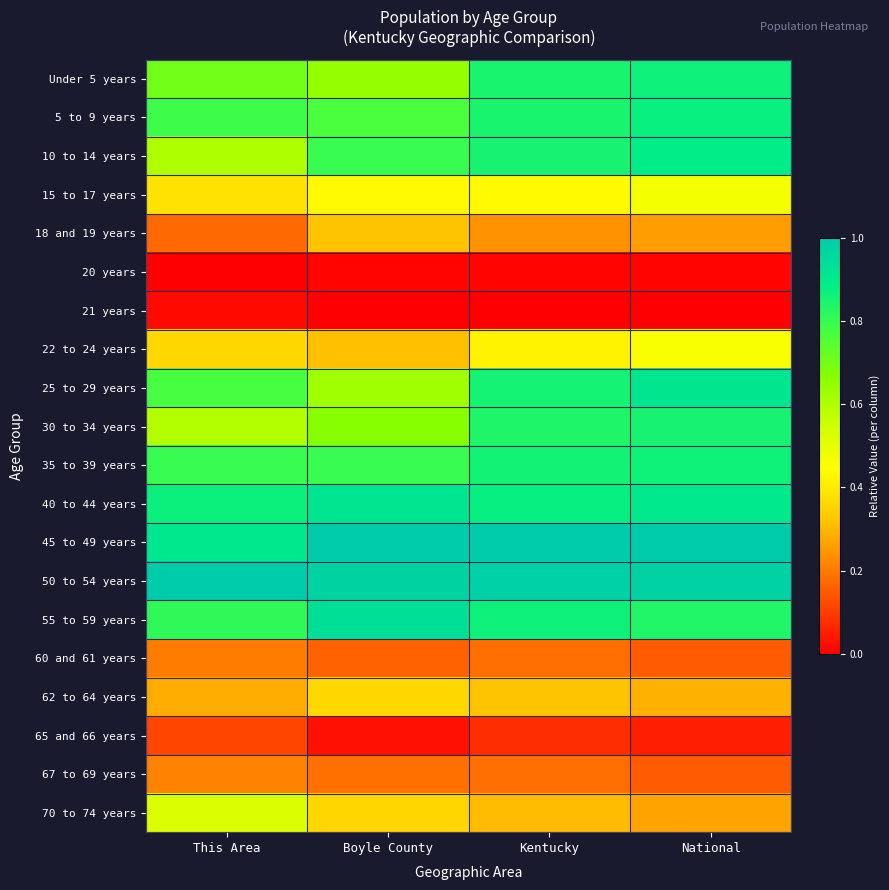

Rank the series by their maximum value, from lowest to highest.

20 years, 21 years, 65 and 66 years, 60 and 61 years, 67 to 69 years, 18 and 19 years, 62 to 64 years, 22 to 24 years, 15 to 17 years, 70 to 74 years, 30 to 34 years, 35 to 39 years, Under 5 years, 5 to 9 years, 10 to 14 years, 25 to 29 years, 40 to 44 years, 55 to 59 years, 45 to 49 years, 50 to 54 years